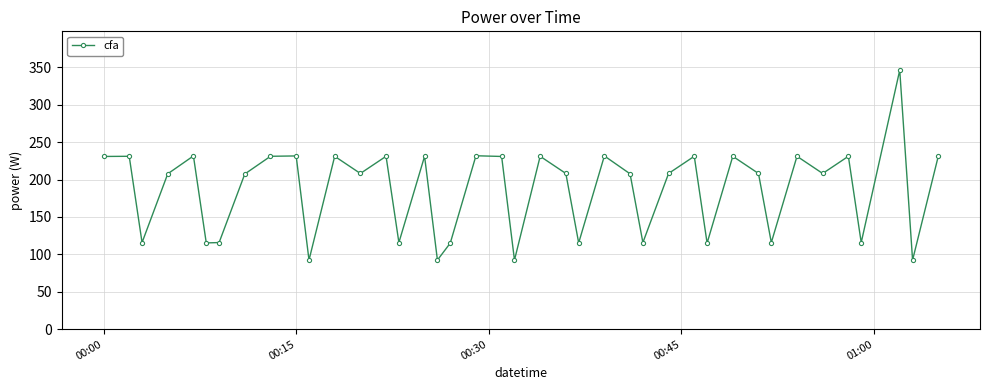

How many data points are less than 208?

17